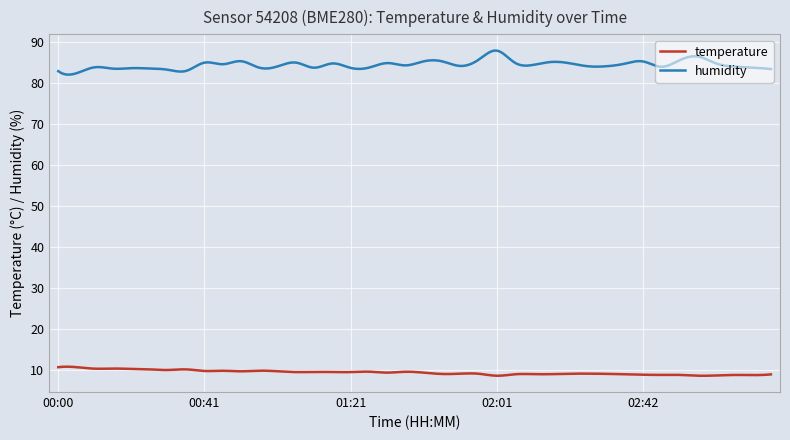

What is the greatest value displayed?

88.0